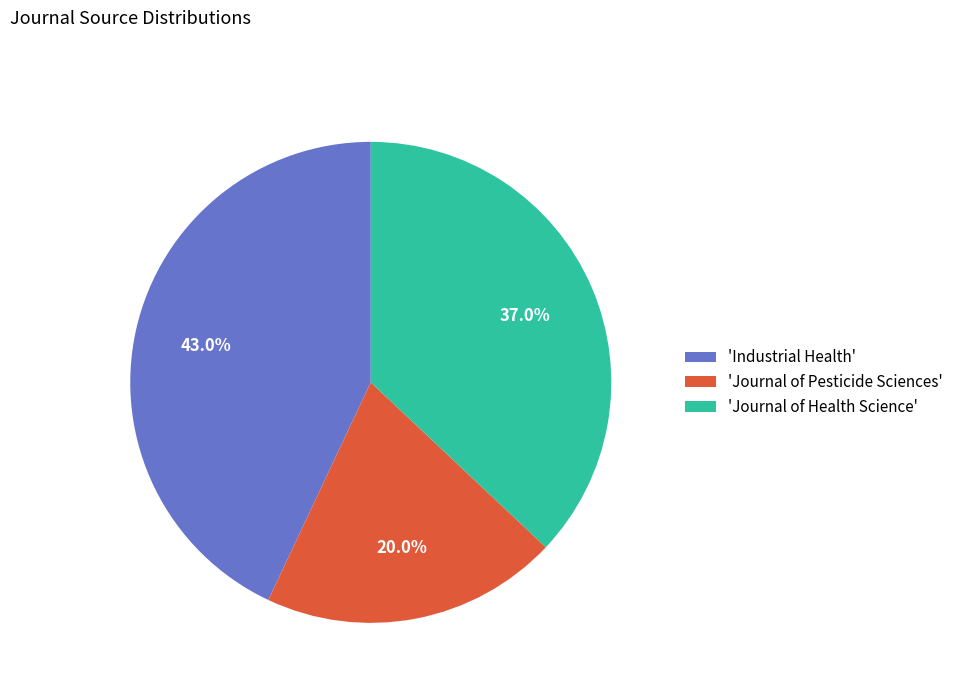

Does 'Journal of Pesticide Sciences' account for over 50% of the chart?

No